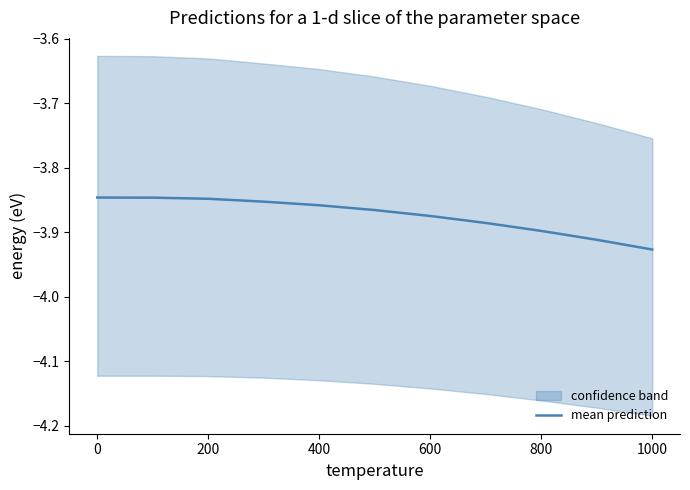

Is it true that mean prediction equals -6.0 at 400?

False